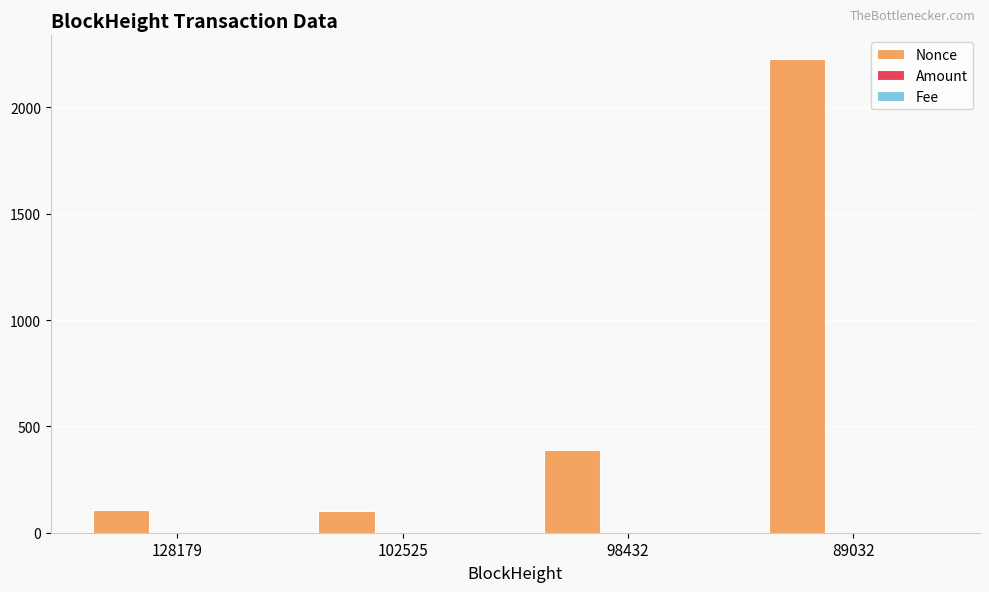

What is the difference between the Nonce values at 128179 and 89032?

2122.0